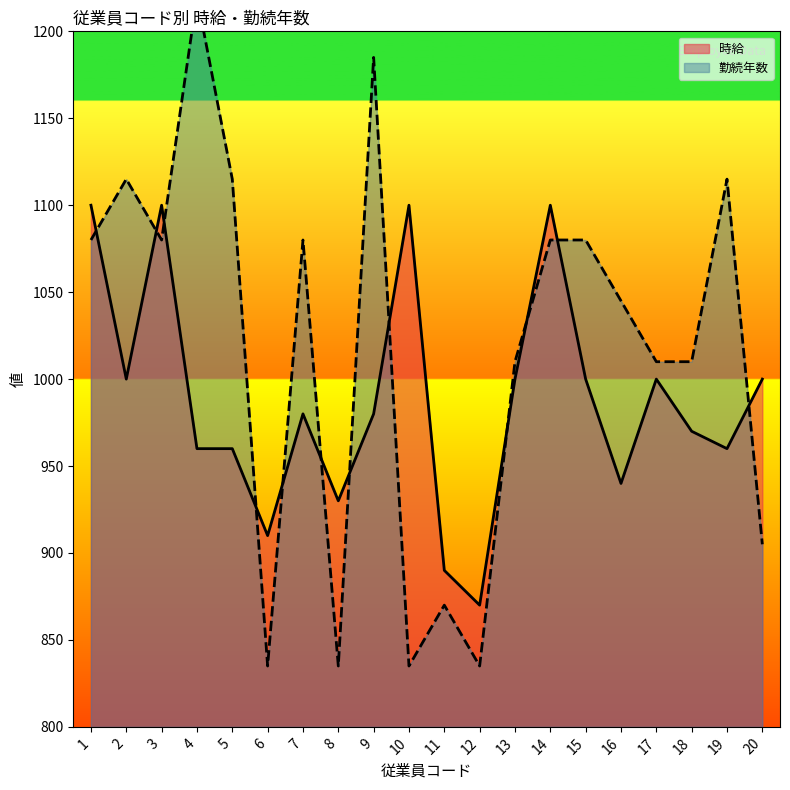

True or false: 勤続年数 and 時給 intersect in this chart.

True